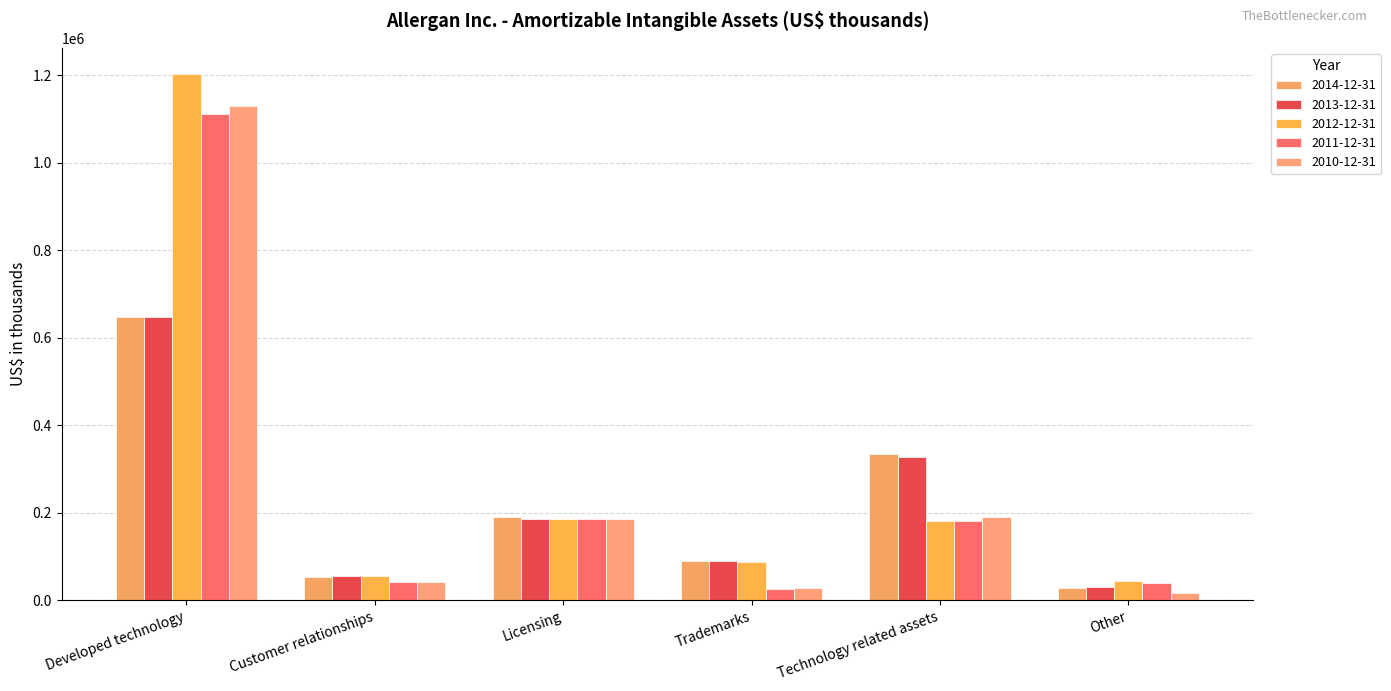

What is the sum of all 2012-12-31 values?

1757000